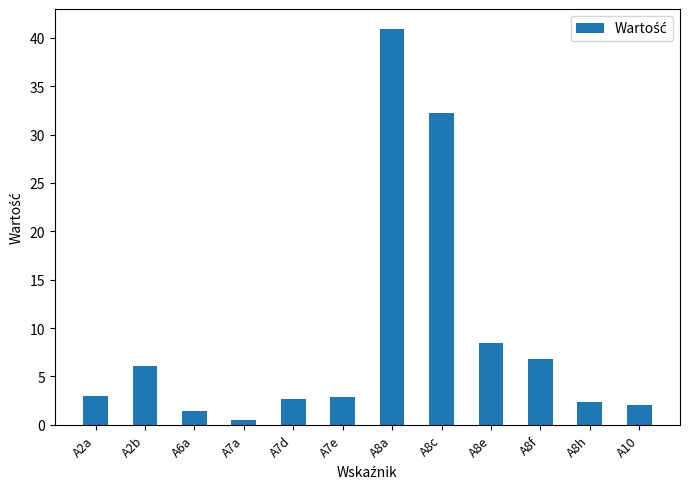

What is the label of the 6th bar from the left?

A7e